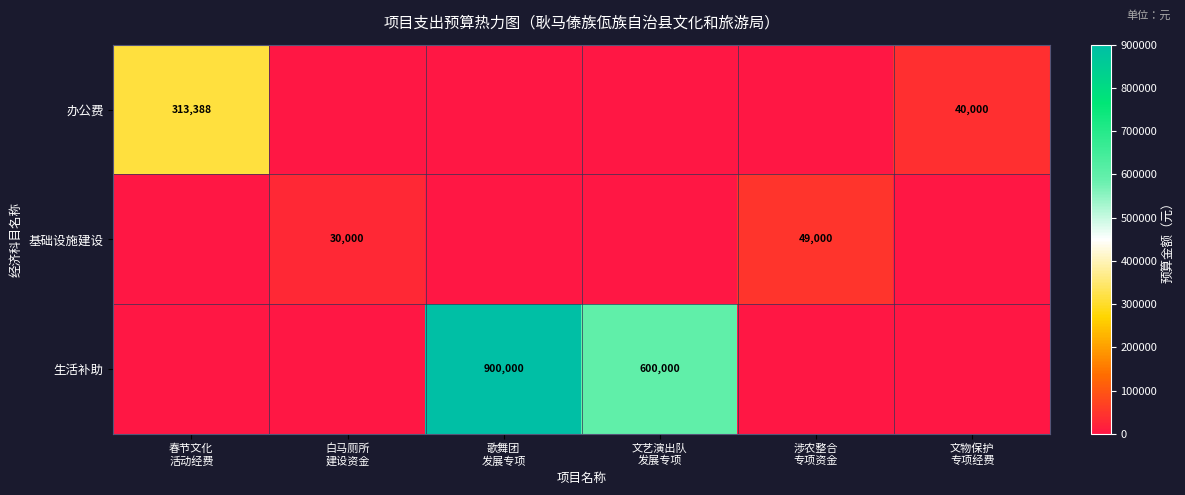

The value of 办公费 at 白马厕所 建设资金 is -179475. True or false?

False